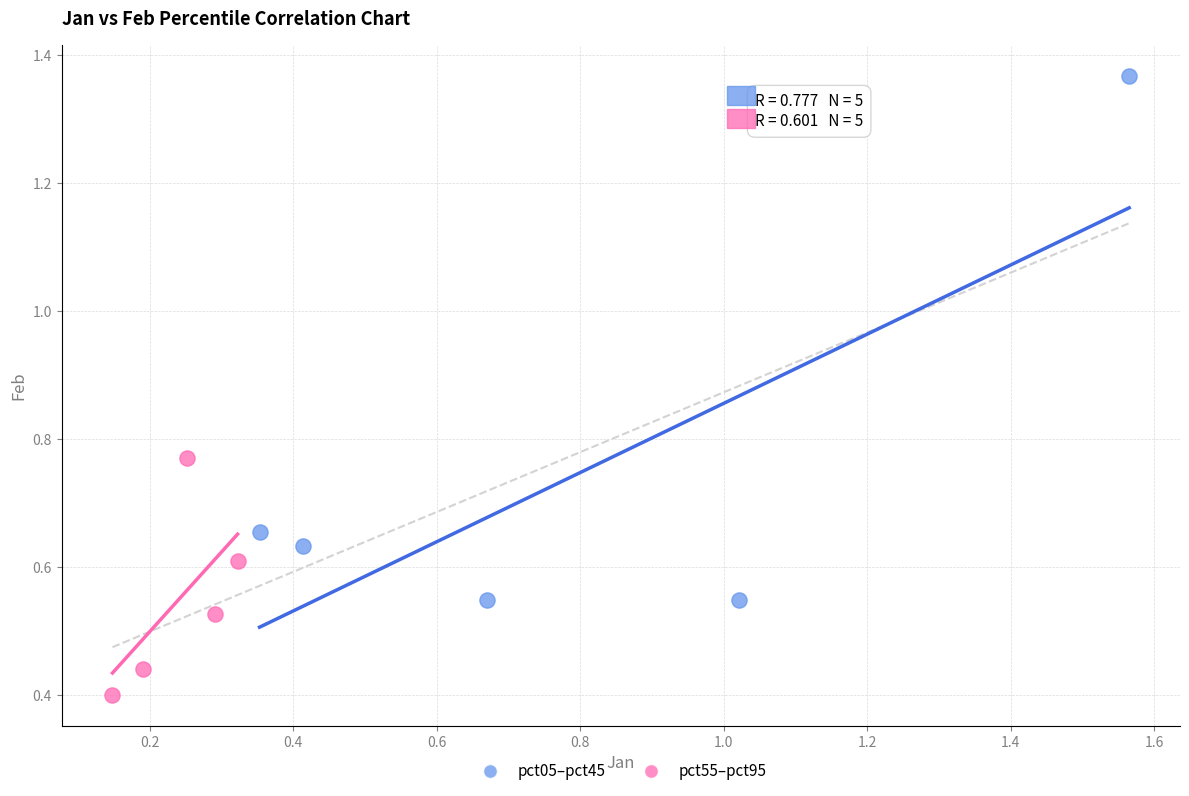

What are all the series names shown in the legend?

pct05–pct45, pct55–pct95